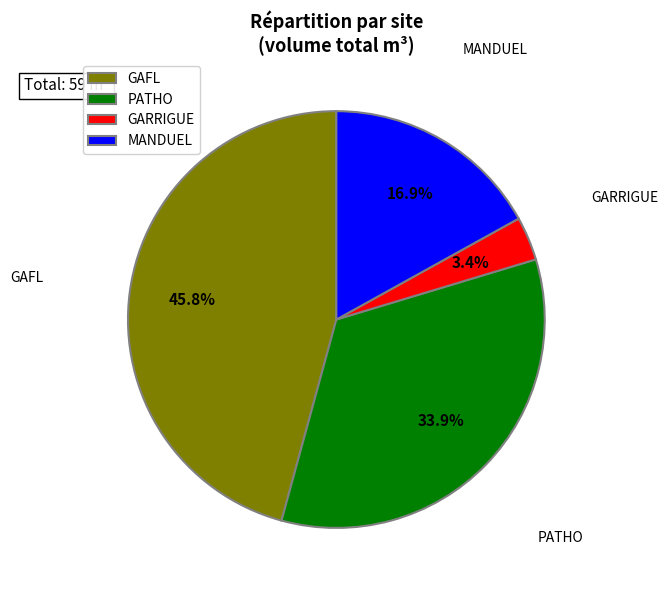

What percentage is NOT represented by GARRIGUE?

96.6%